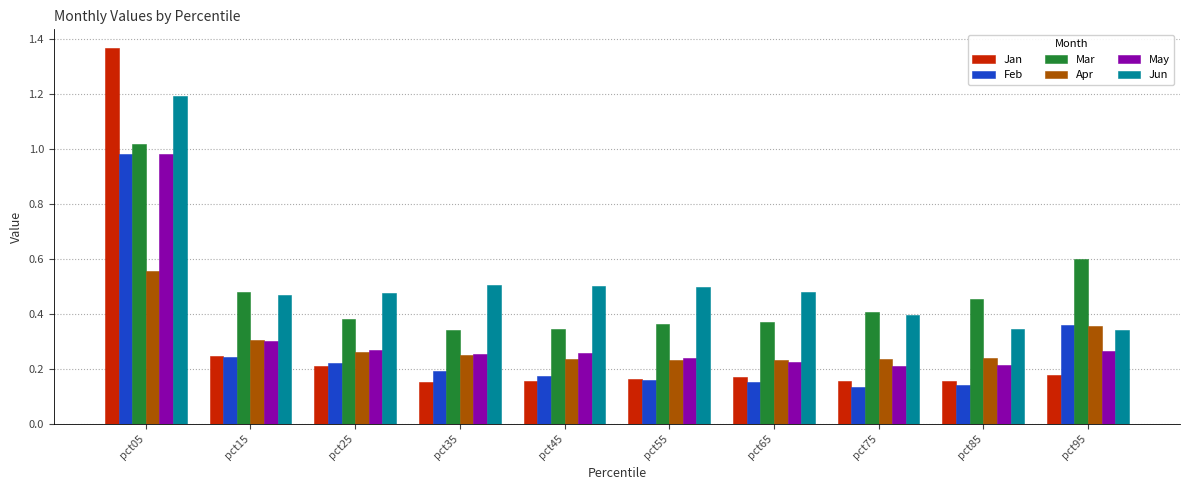

Is the value of Jun at pct75 greater than the value of Feb at pct55?

Yes